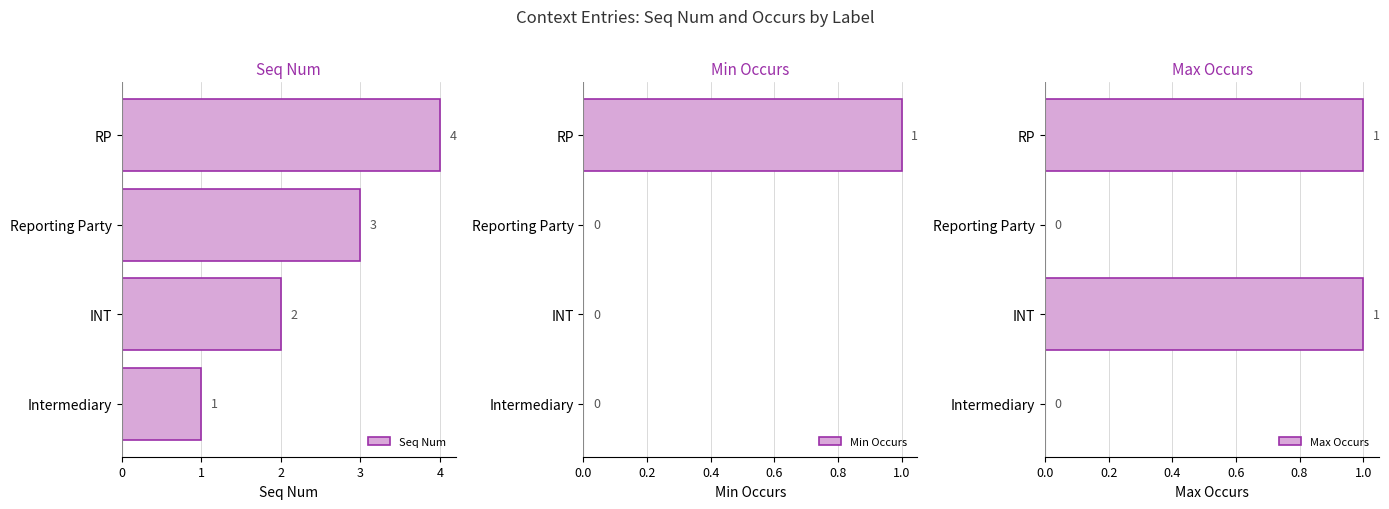

Is it true that Seq Num equals 1 at INT?

False